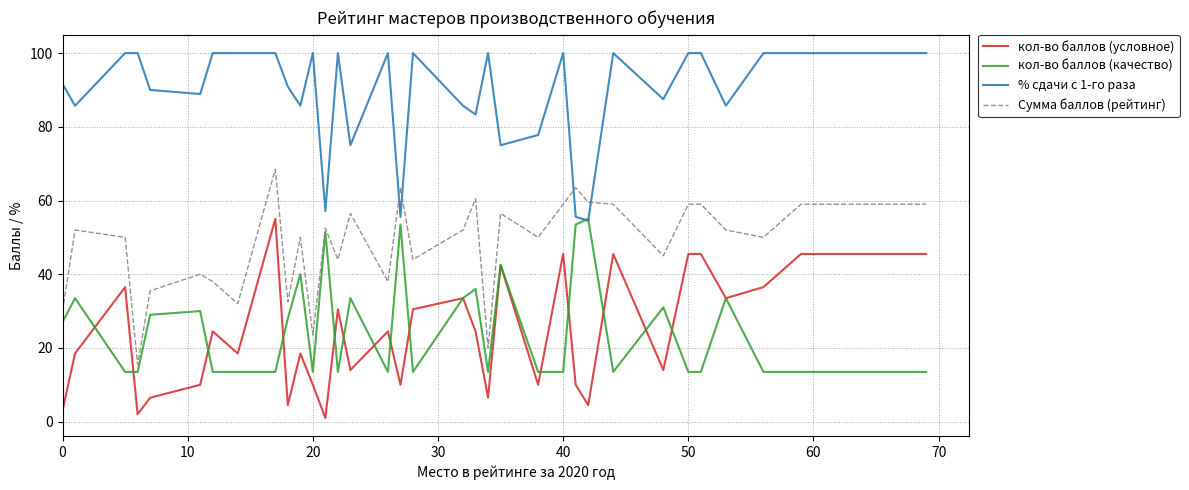

What are all the series names shown in the legend?

кол-во баллов (условное), кол-во баллов (качество), % сдачи с 1-го раза, Сумма баллов (рейтинг)